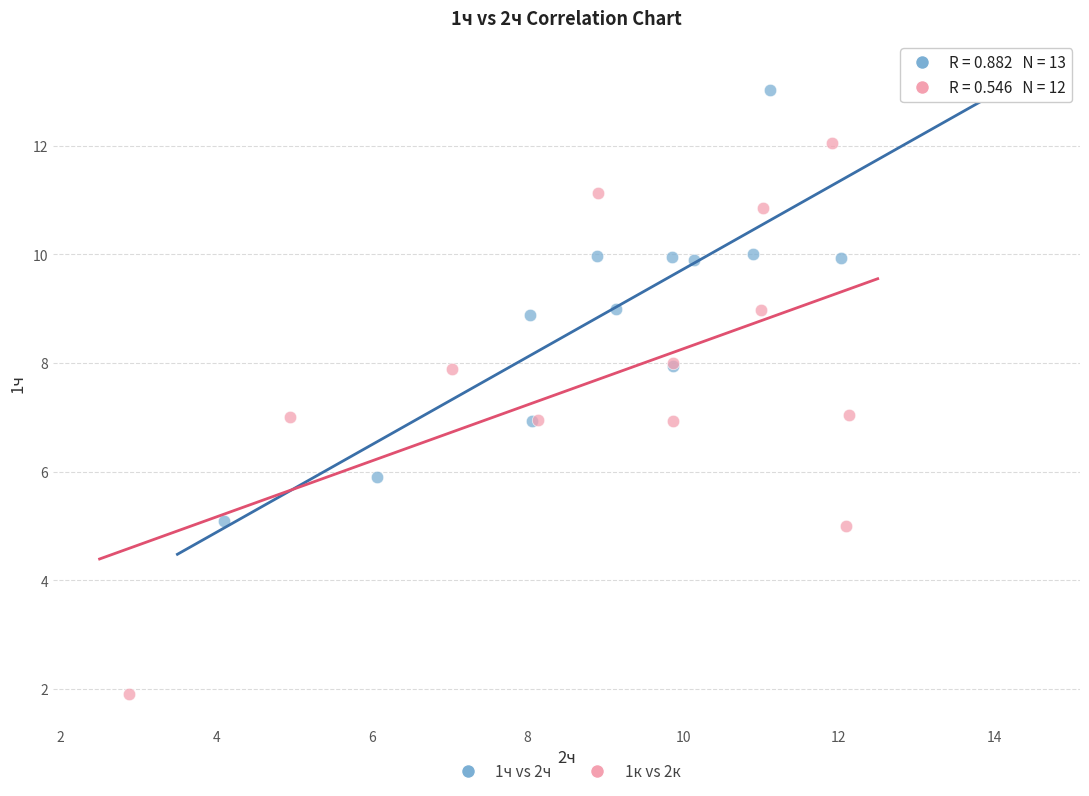

Which series has the widest spread of Y values?

1к vs 2к